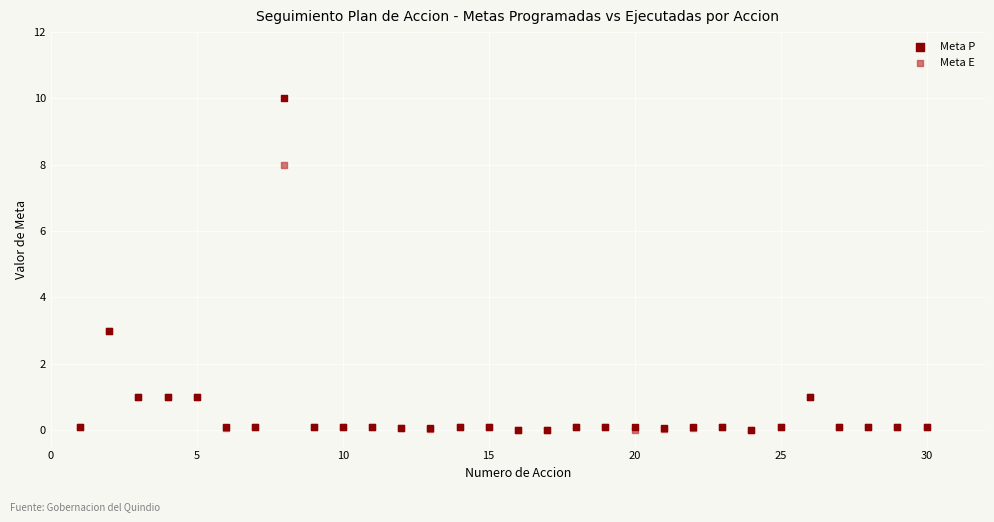

Which series has the widest spread of Y values?

Meta P